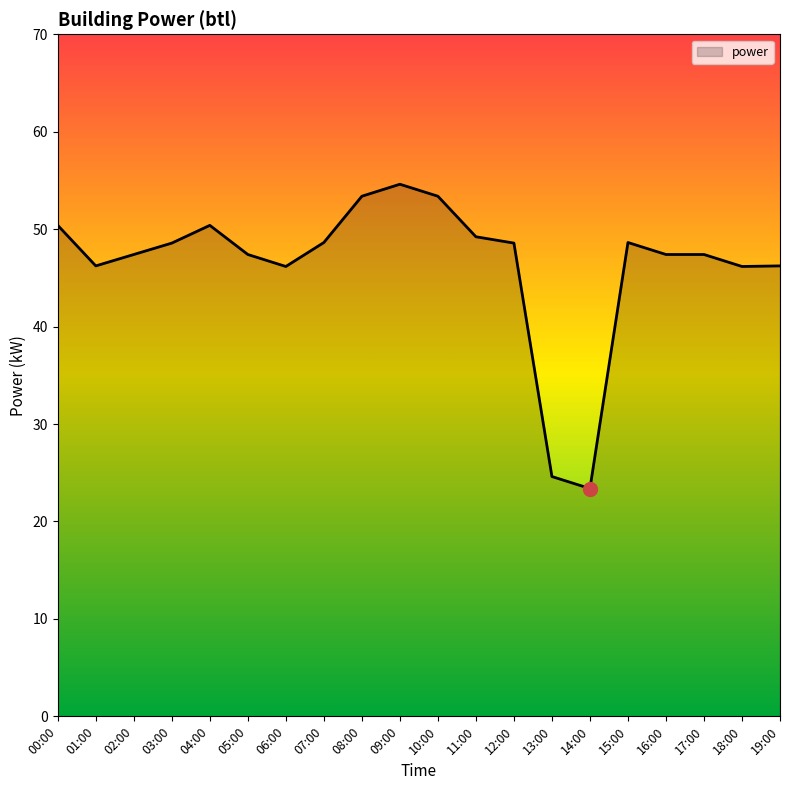

How many categories are shown in the chart?

20